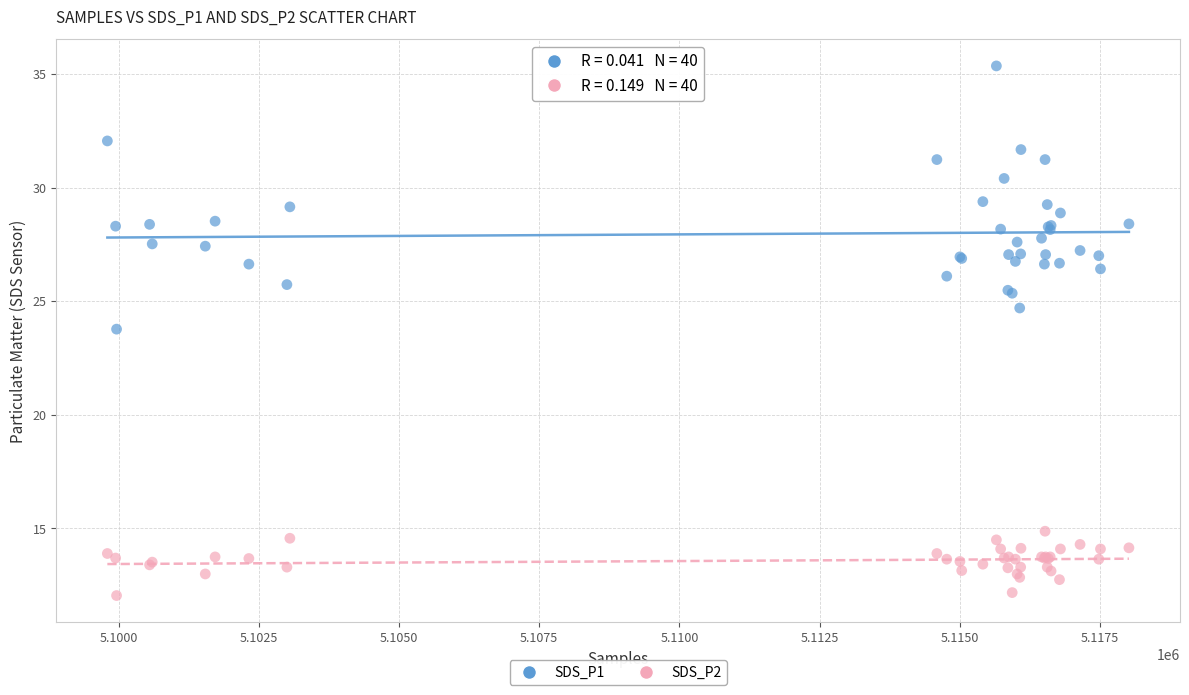

Which series reaches the minimum Y coordinate?

SDS_P2